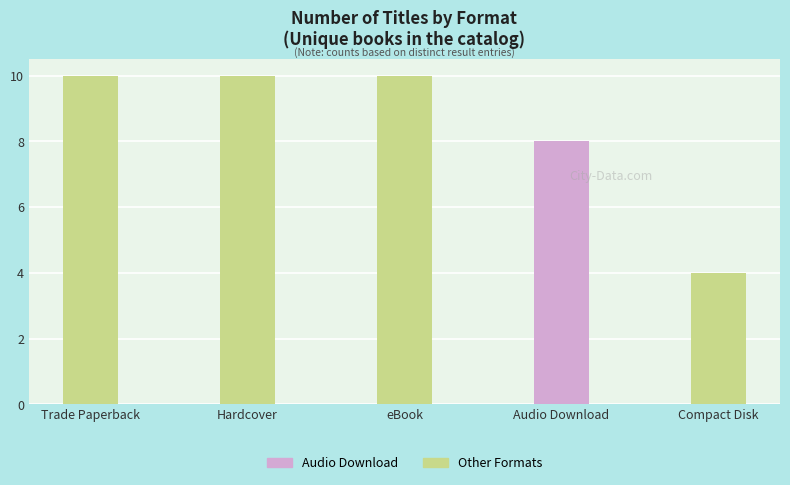

What position from the left is Audio Download?

4